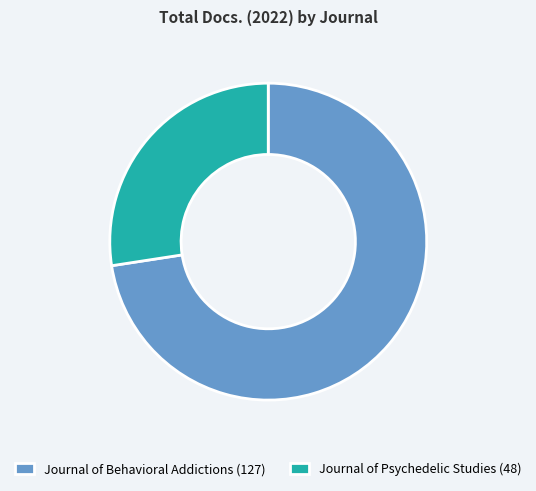

Which has a higher value, Journal of Psychedelic Studies (48) or Journal of Behavioral Addictions (127)?

Journal of Behavioral Addictions (127)